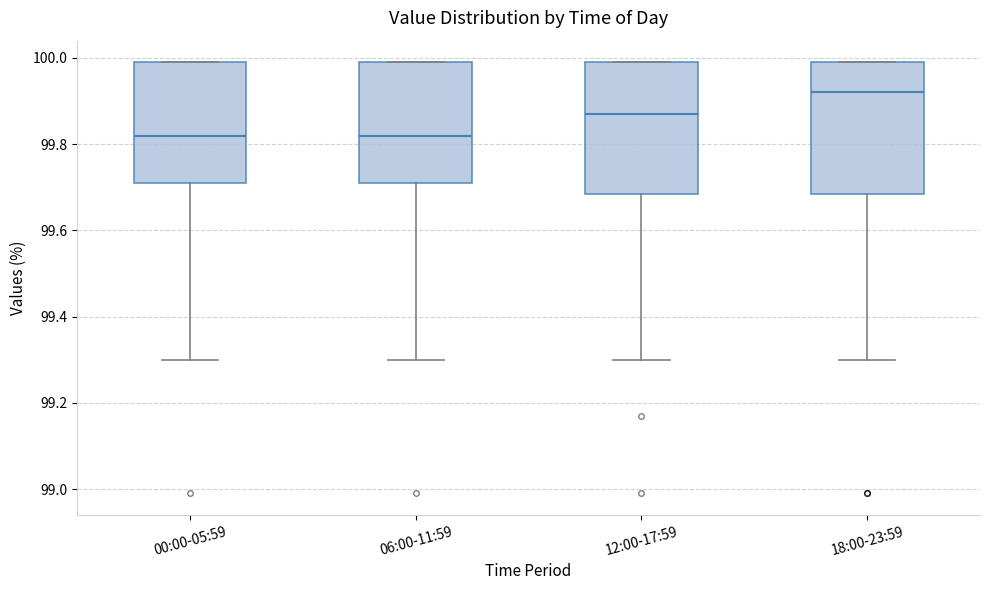

Where is the upper edge of the box for 18:00-23:59 on the y-axis? The values are not printed on the chart, so give them approximately, as read against the axis.

100.00